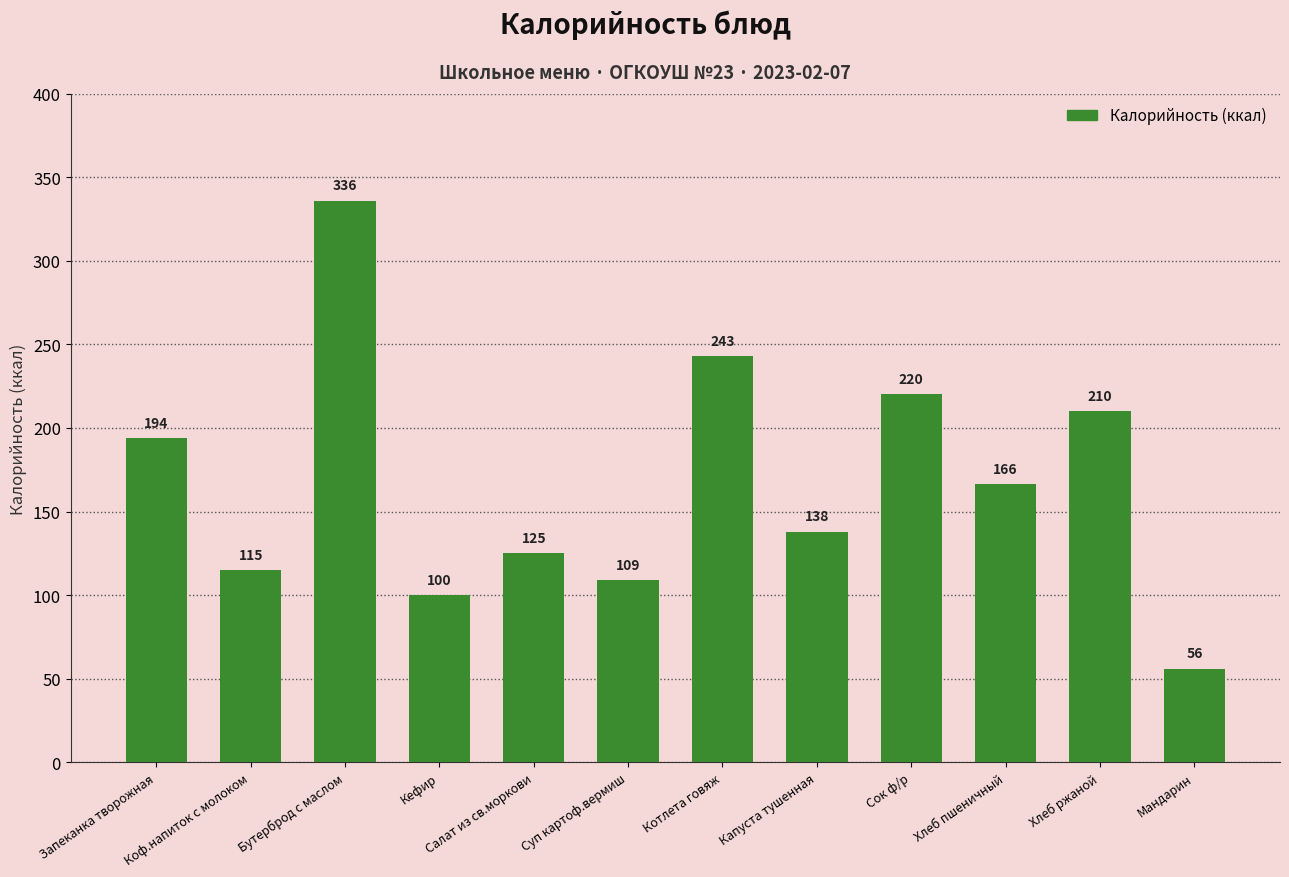

Does the chart contain stacked bars?

No